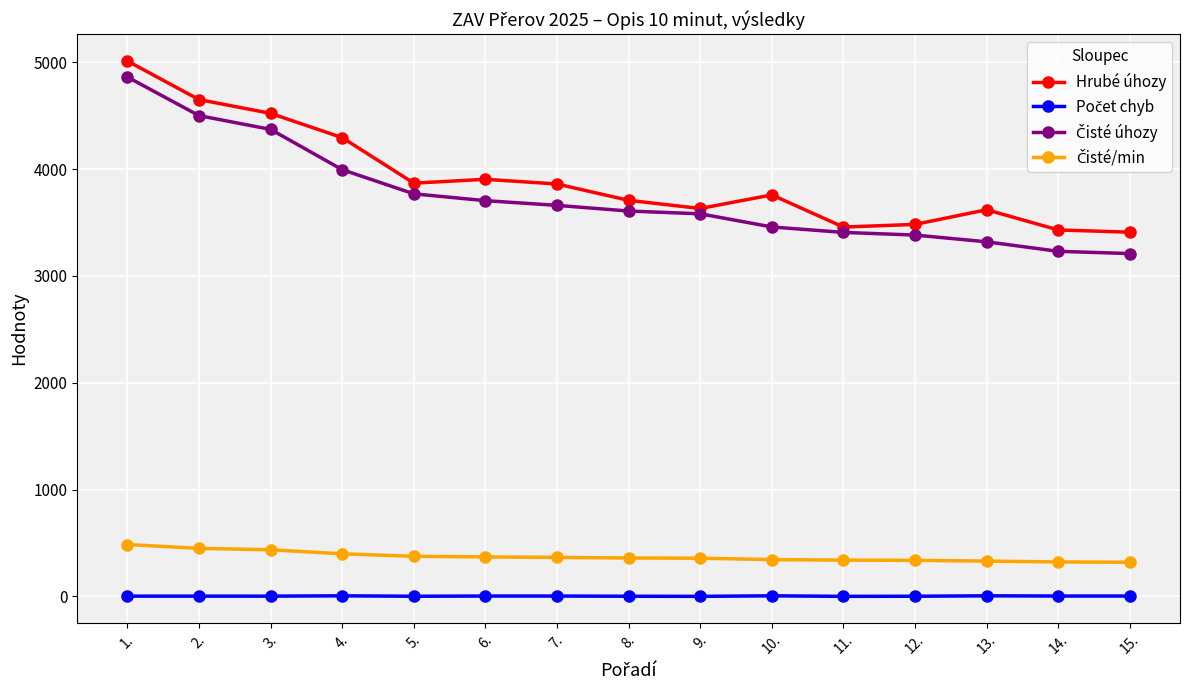

At which category is the sum across all series the highest?

1.